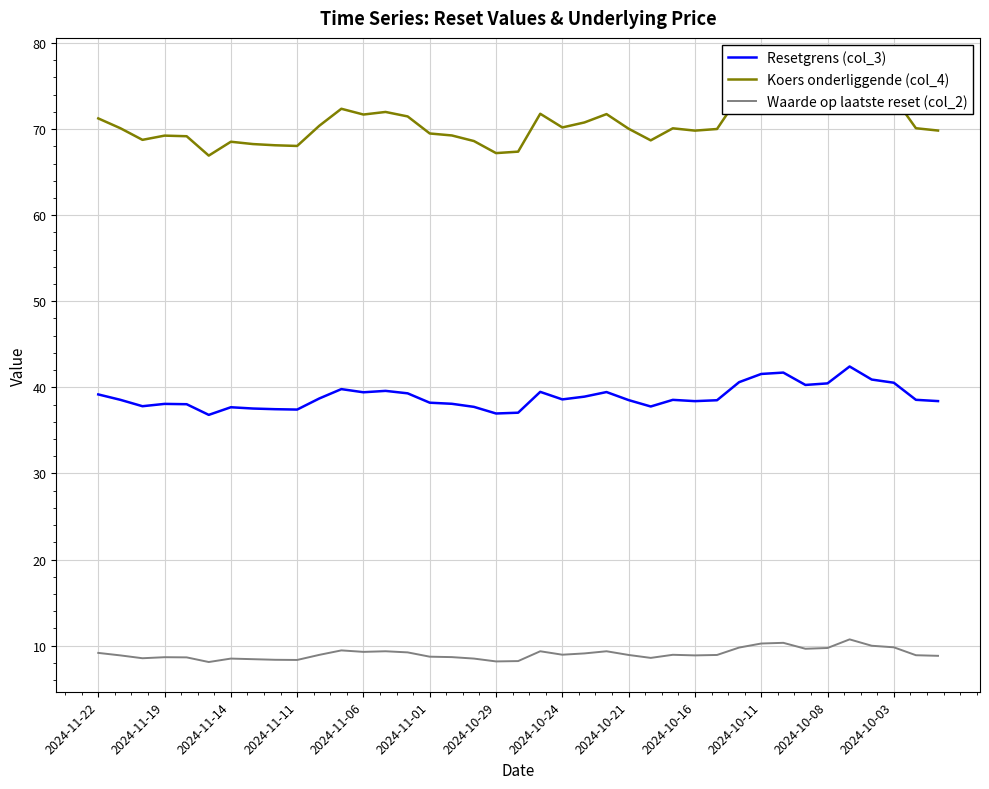

True or false: Koers onderliggende (col_4) and Resetgrens (col_3) intersect in this chart.

False